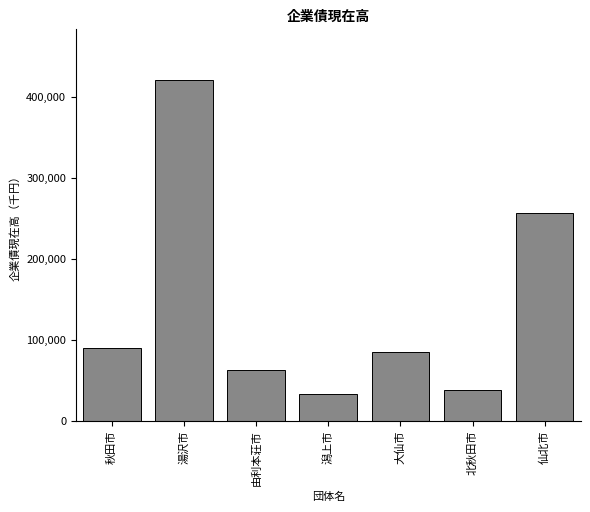

Reading right to left, what are all the values shown in this chart?

256796	38661	85004	33275	62615	421009	89838